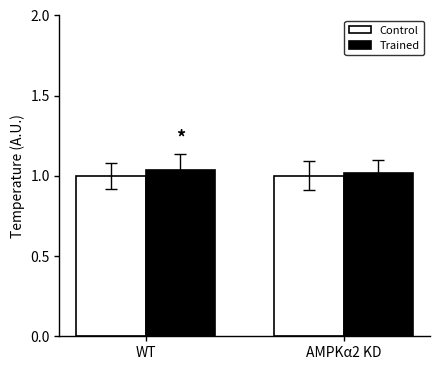

What is the total value across all series at AMPKα2 KD?

2.0